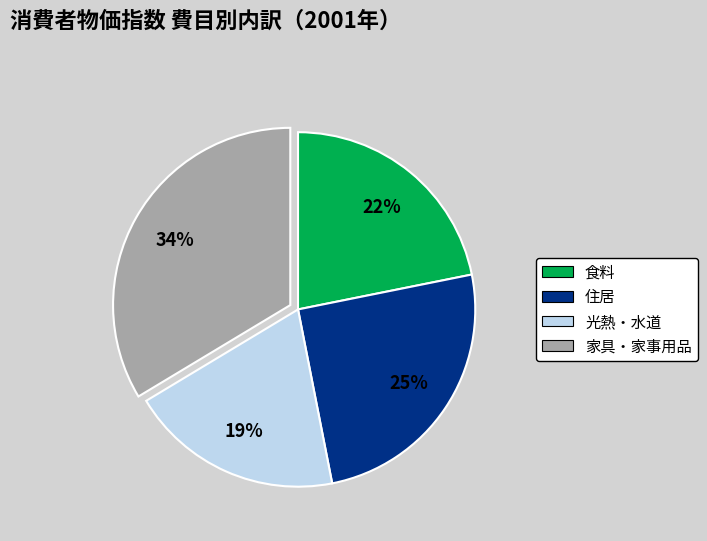

Is there a majority slice in this chart?

No